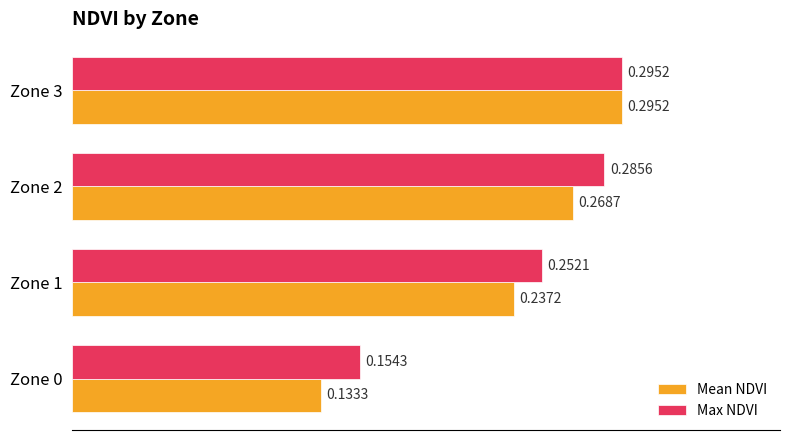

Which series has the largest range (max minus min)?

Mean NDVI